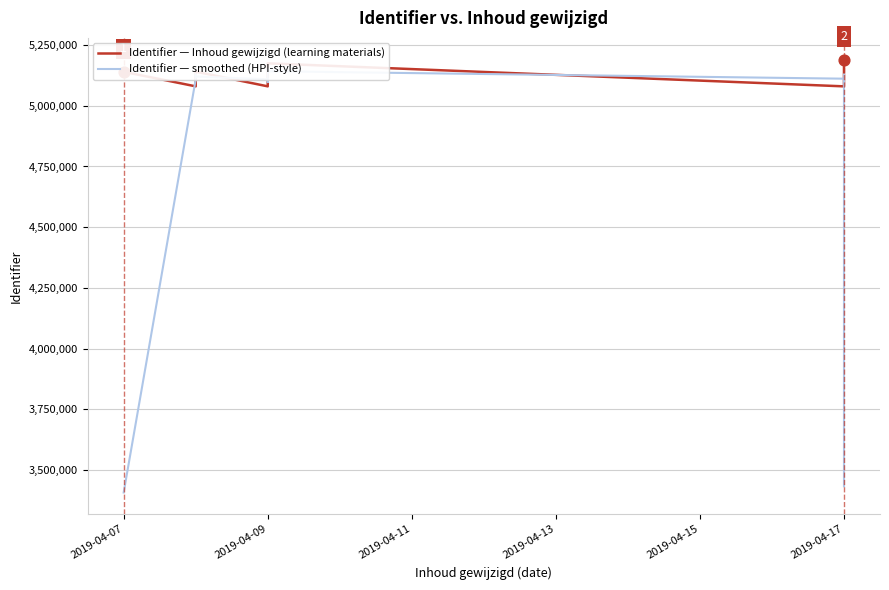

Which series reaches the minimum Y coordinate?

Identifier — smoothed (HPI-style)